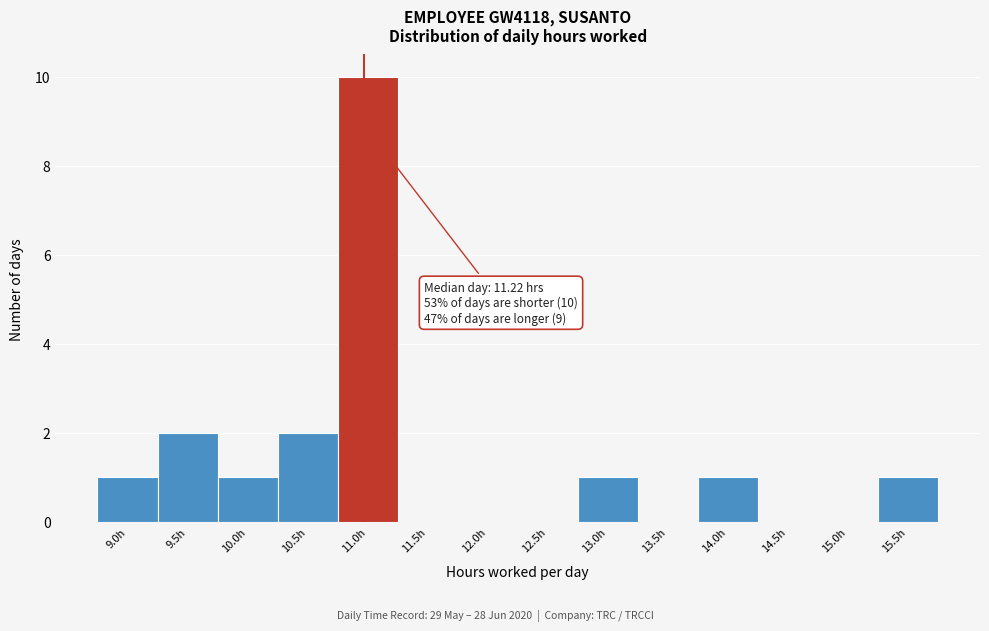

Reading left to right, what are all the values shown in this chart?

9.0h=1	9.5h=2	10.0h=1	10.5h=2	11.0h=10	11.5h=0	12.0h=0	12.5h=0	13.0h=1	13.5h=0	14.0h=1	14.5h=0	15.0h=0	15.5h=1